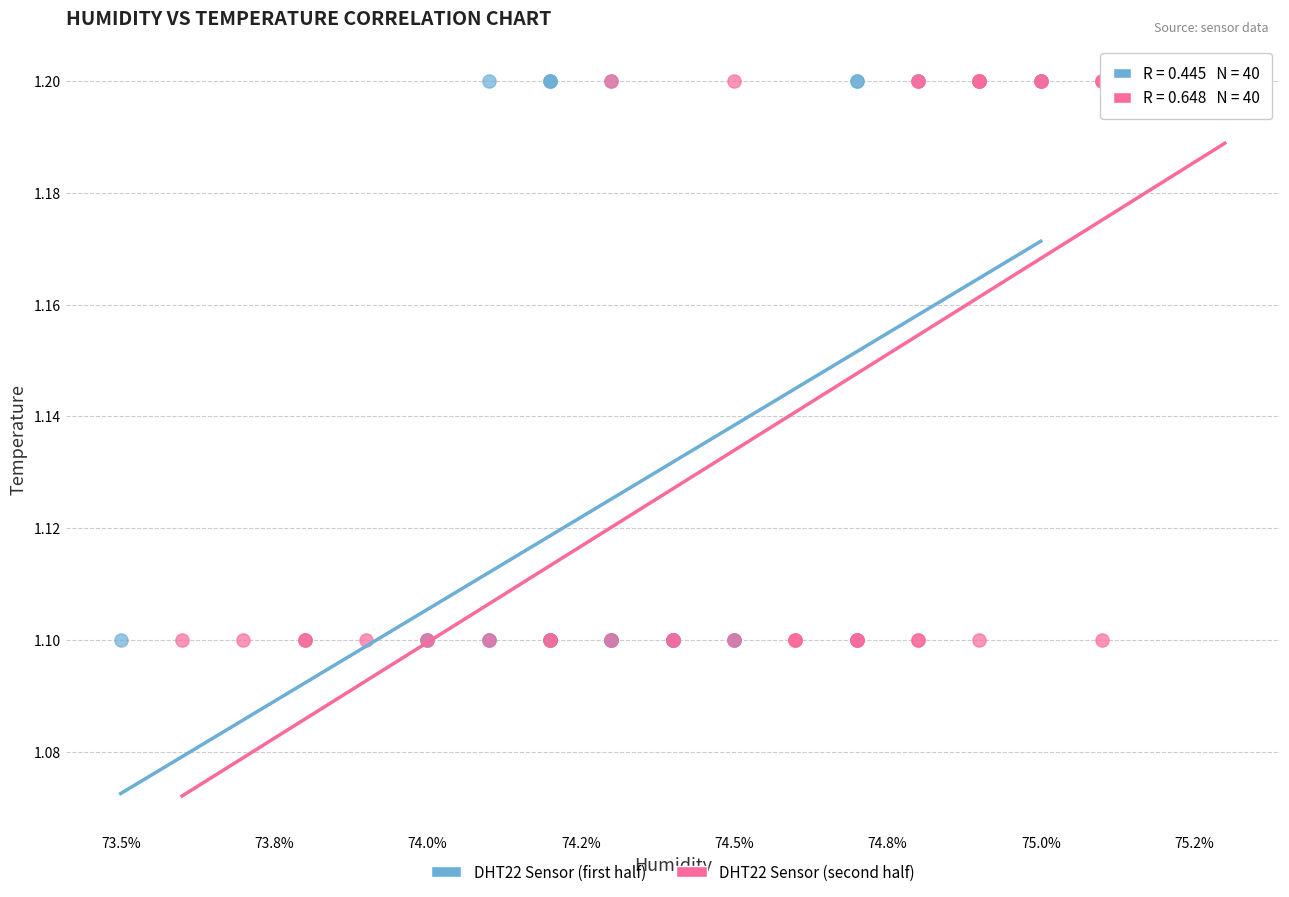

What are all the series names shown in the legend?

DHT22 Sensor (first half), DHT22 Sensor (second half)